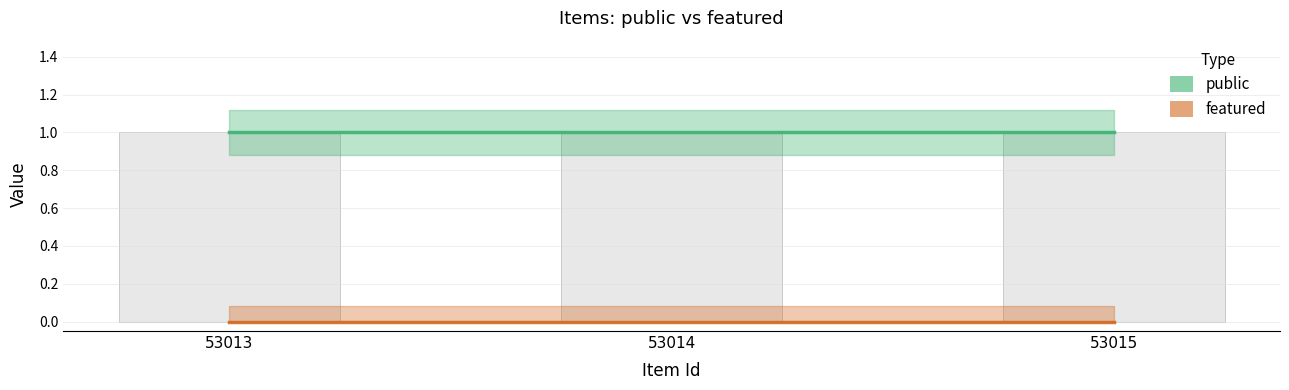

Between 53013 and 53014, which is larger?

53013